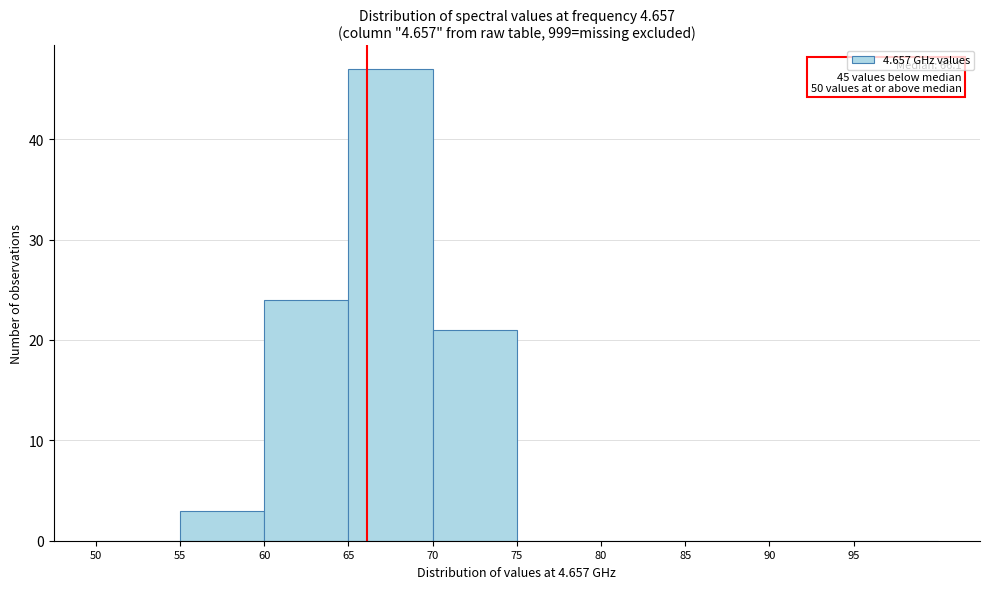

Which range on the x-axis has the tallest bar?

65 to 70